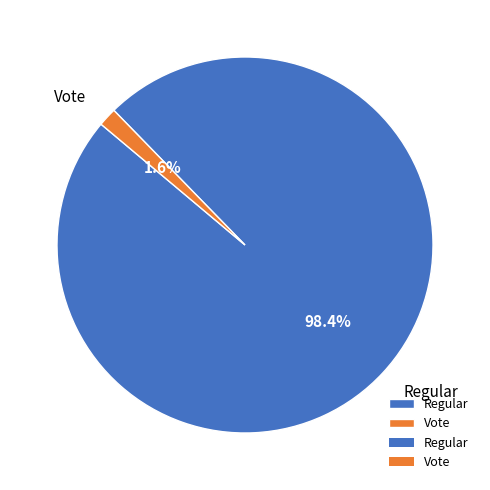

What portion of the pie excludes Vote?

98.4%